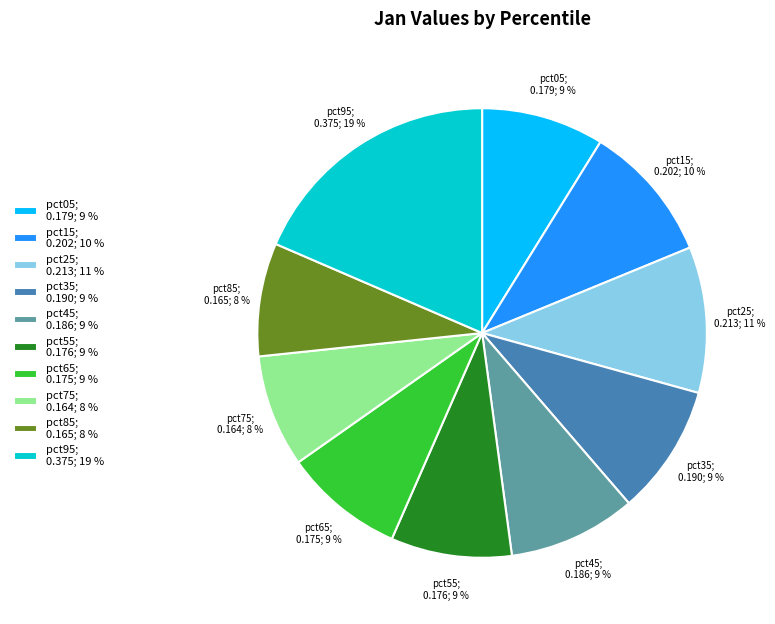

True or false: pct35 accounts for 2% of the total.

False